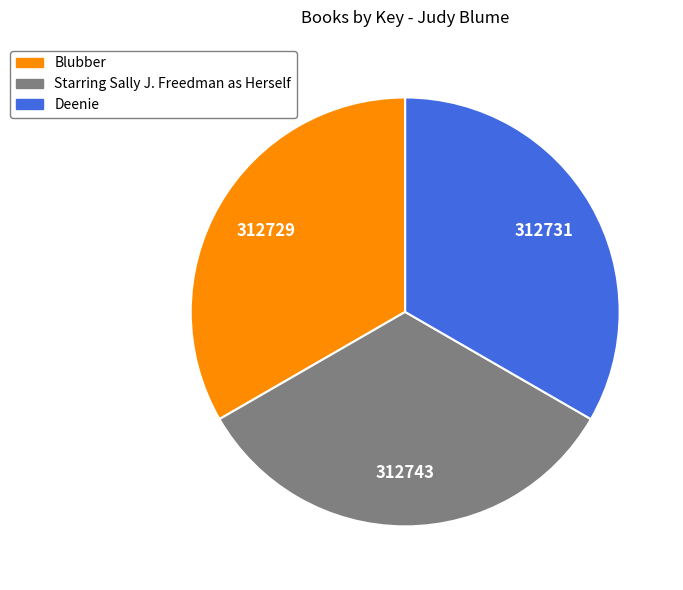

Is there a majority slice in this chart?

No